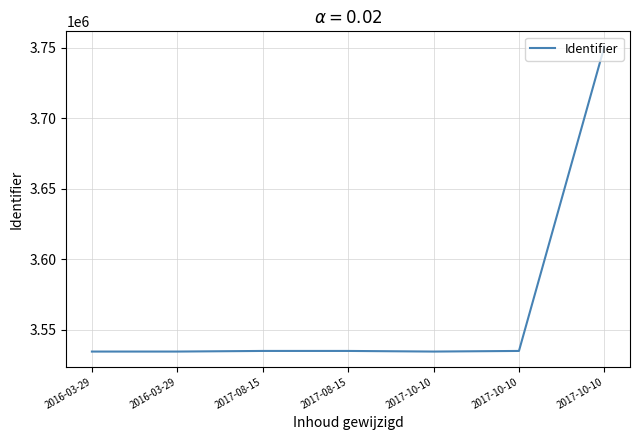

Where does the data first go above 3534978?

2017-08-15